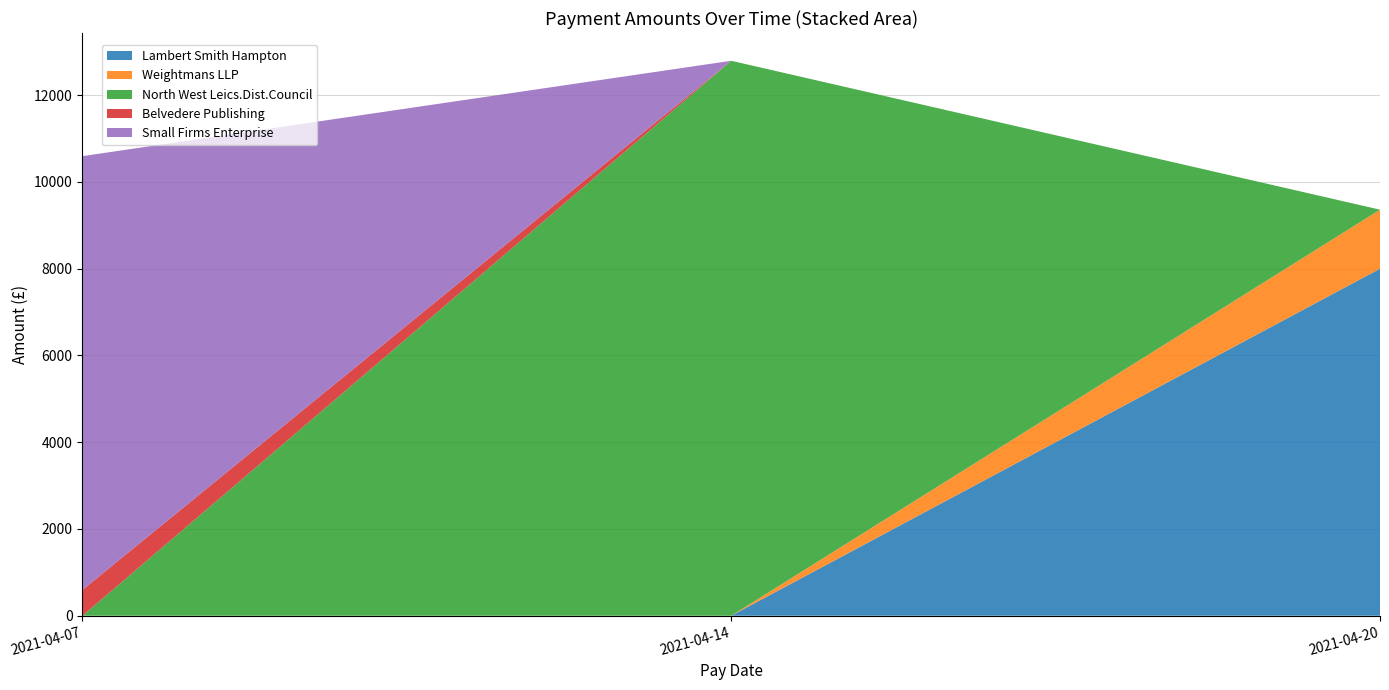

Reading left to right, what are all the values shown in this chart?

2021-04-20=8000	2021-04-20=1361	2021-04-14=12794	2021-04-07=595	2021-04-07=10000